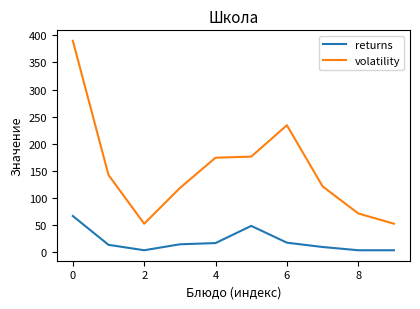

True or false: returns and volatility intersect in this chart.

False